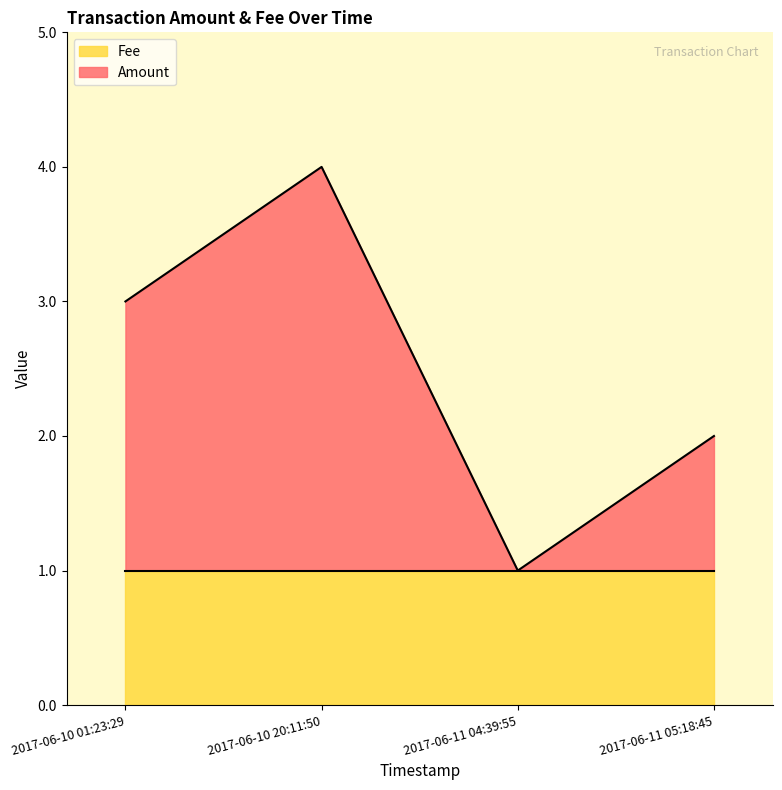

At which category does the chart reach its peak across all series?

2017-06-10 20:11:50